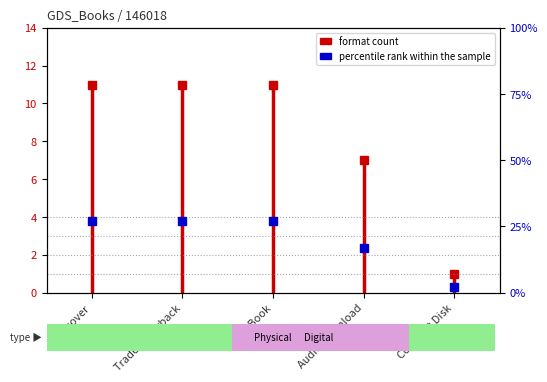

At which category does the chart reach its peak across all series?

Hardcover